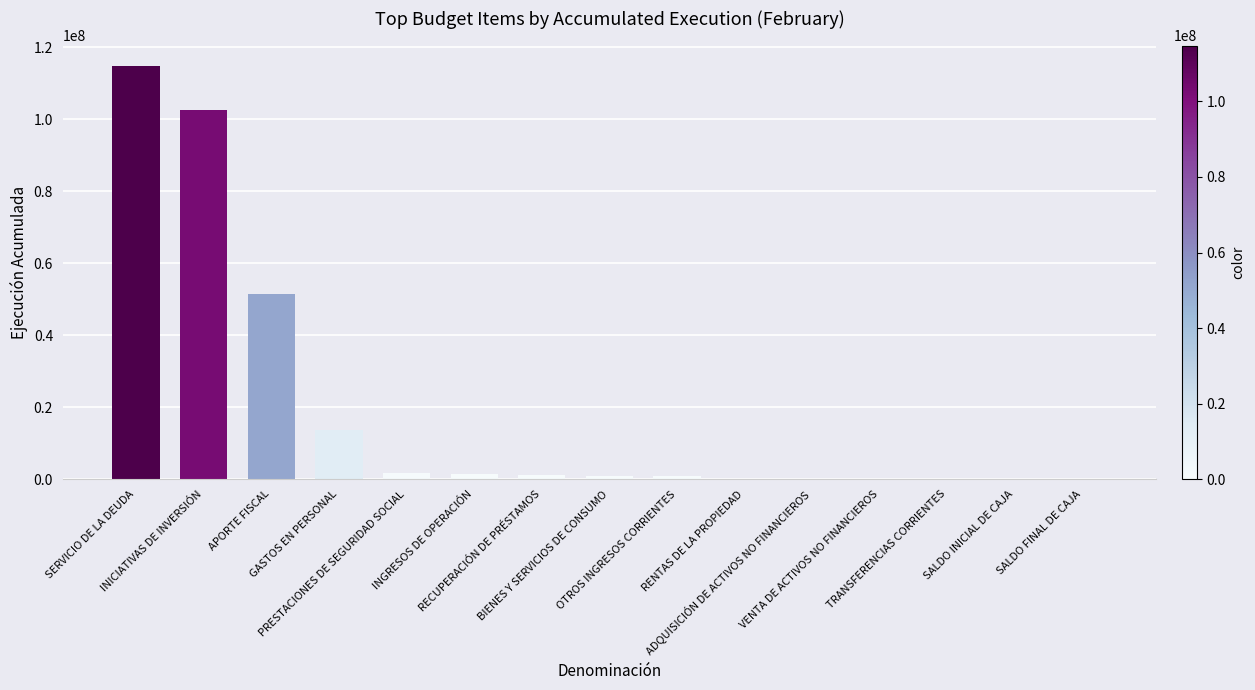

What is the maximum value shown in the chart?

114787076